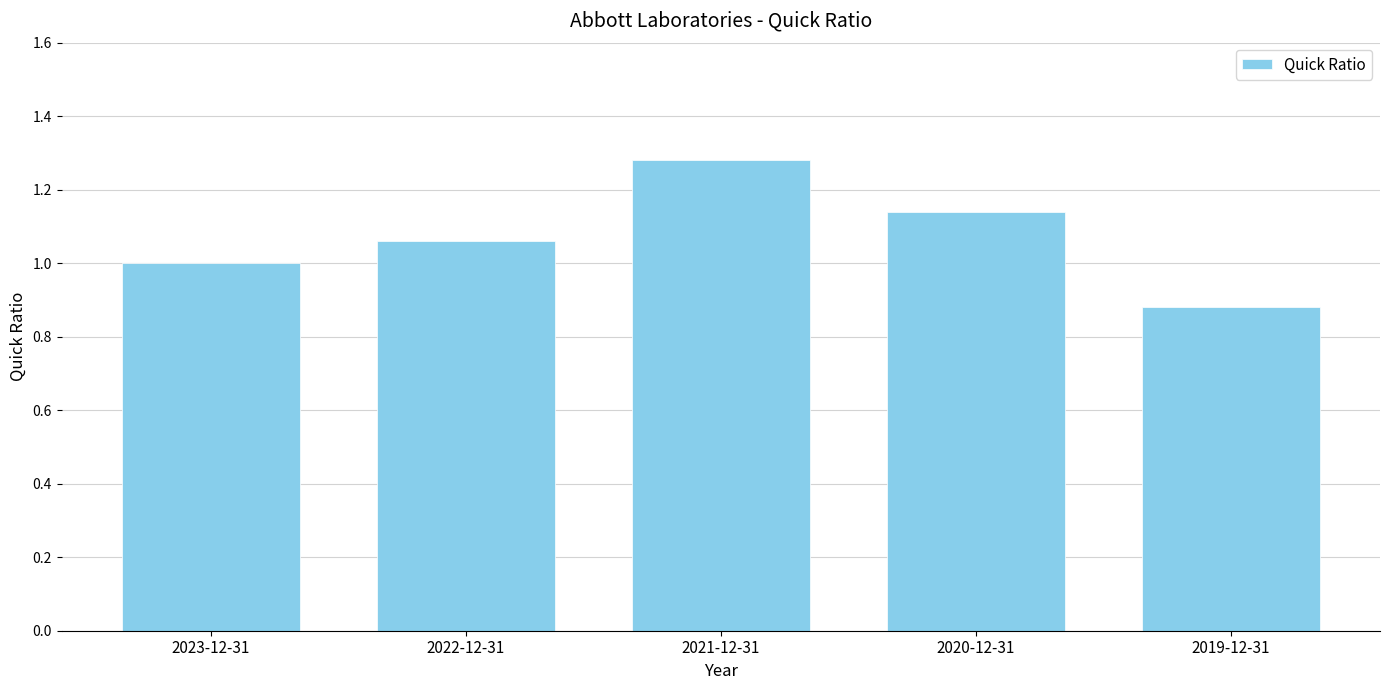

What is the sum of the values at 2020-12-31 and 2021-12-31?

2.4